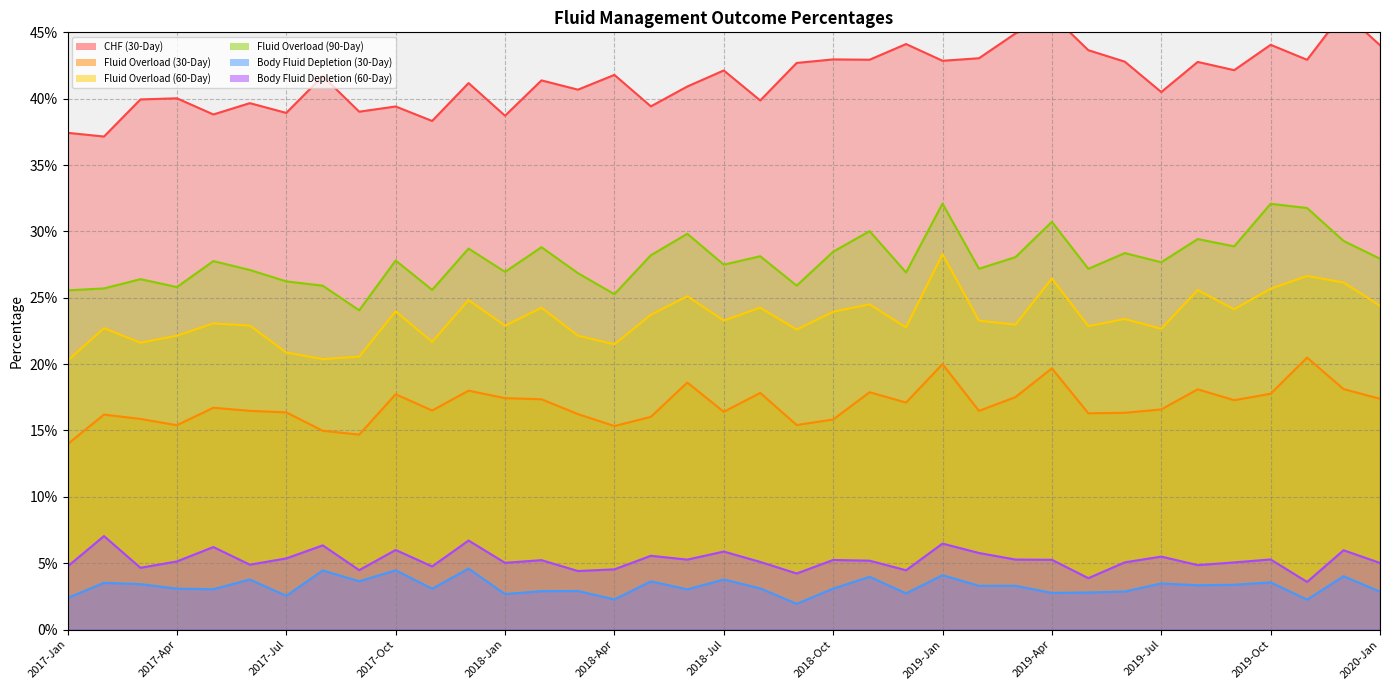

Is it true that % Experiencing Fluid Overload (60-Day) equals 0.2 at 2017-May?

True